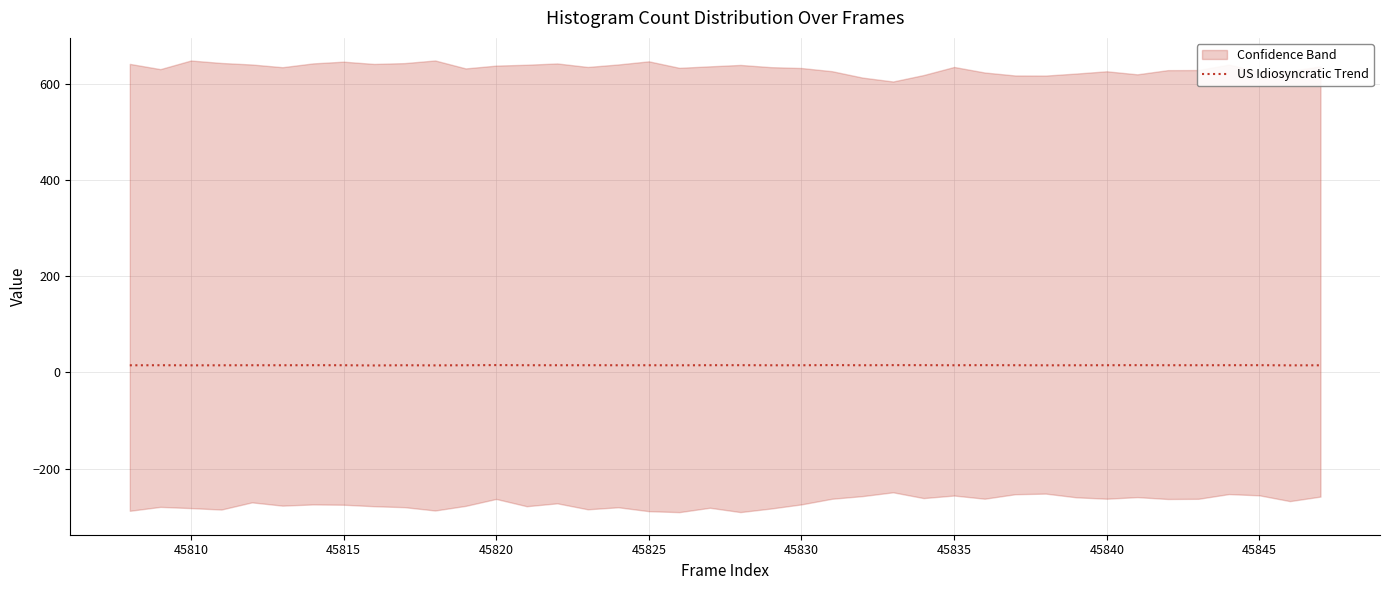

Does the chart have visible grid lines?

Yes